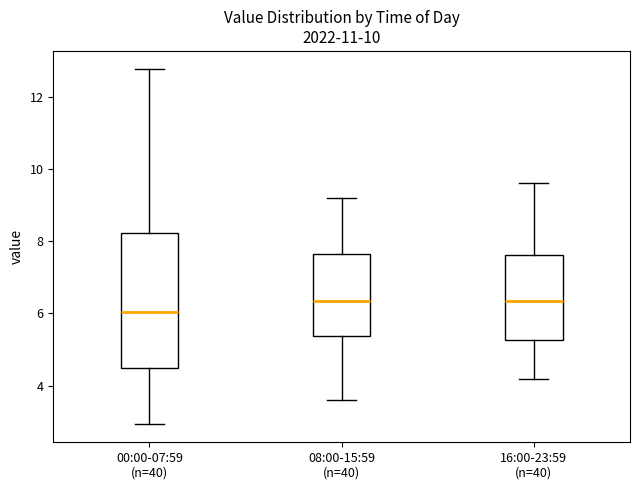

Where is the upper edge of the box for 00:00-07:59 (n=40) on the y-axis? The values are not printed on the chart, so give them approximately, as read against the axis.

8.2